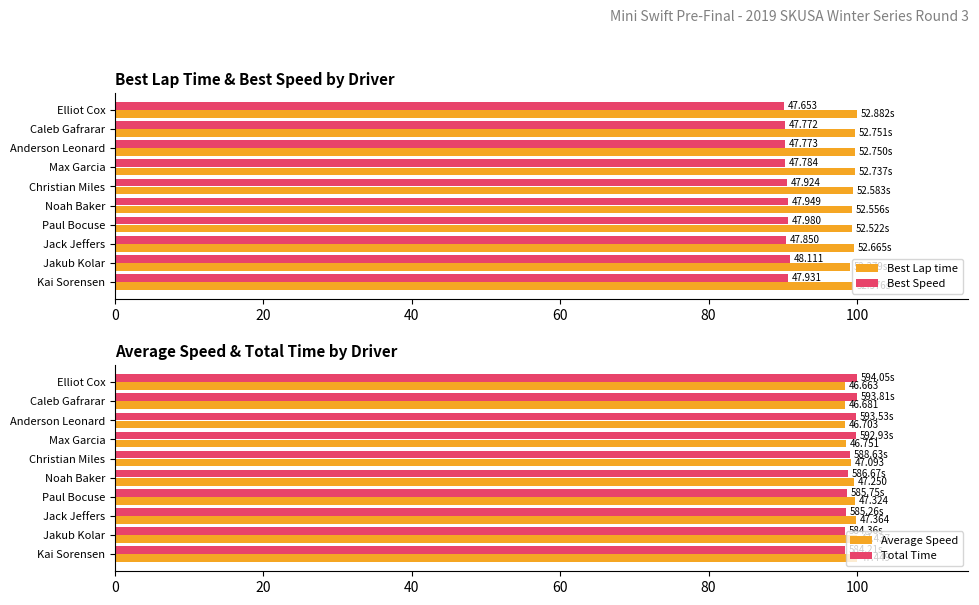

Rank the series by their maximum value, from lowest to highest.

Best Speed, Best Lap time, Average Speed, Total Time